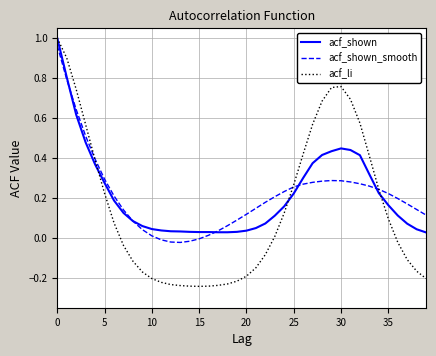

What is the difference between the maximum and minimum values in the acf_li series?

1.2